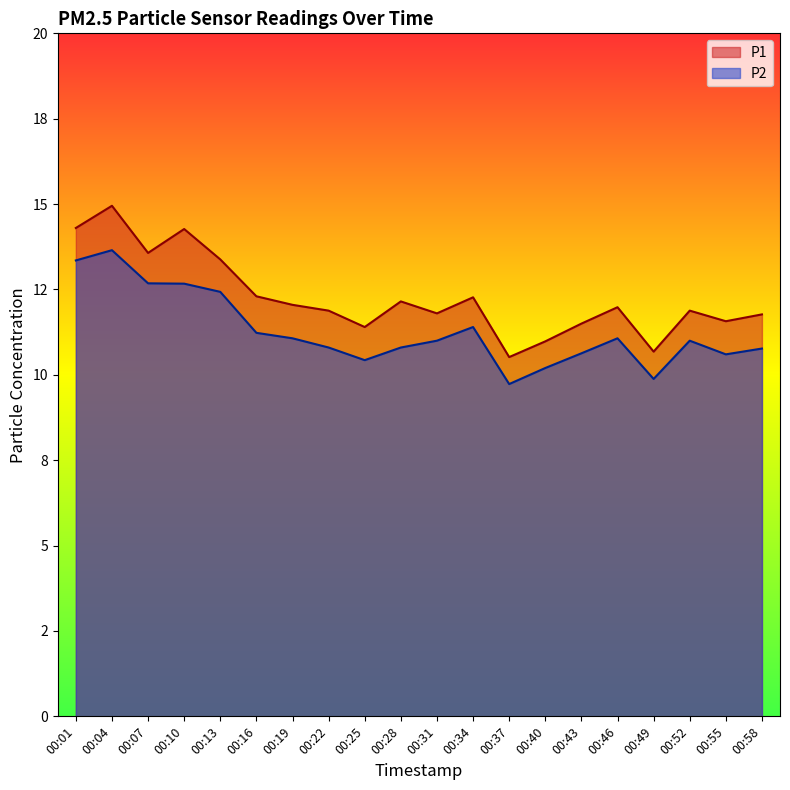

Where is the first local maximum for P1?

00:04